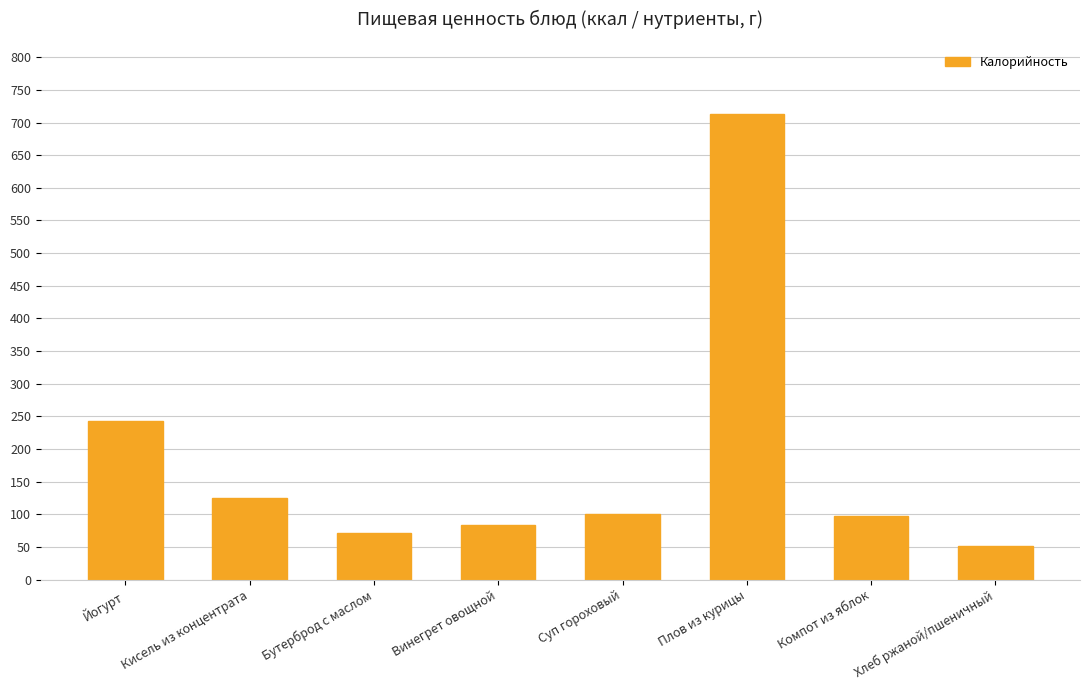

What is the difference between the maximum and minimum values?

660.4